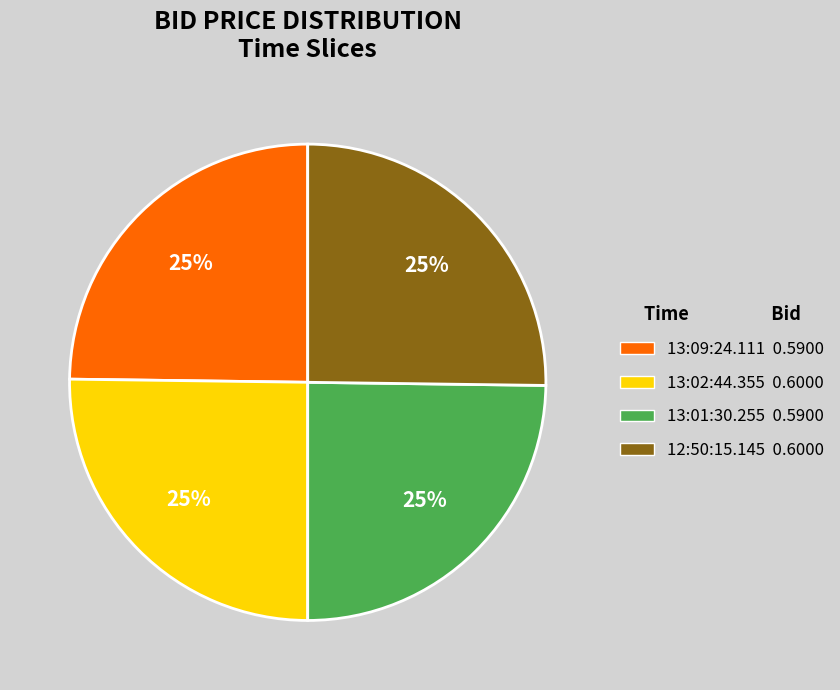

How many segments does this pie chart have?

4